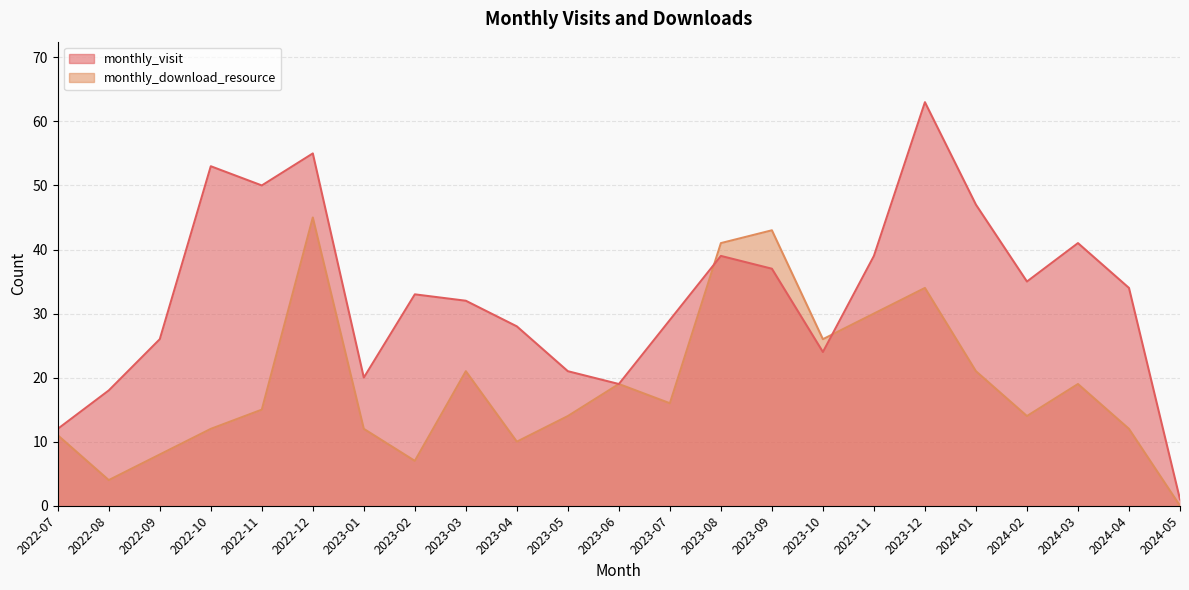

Which series ends up on top after the final intersection of monthly_download_resource and monthly_visit?

monthly_visit